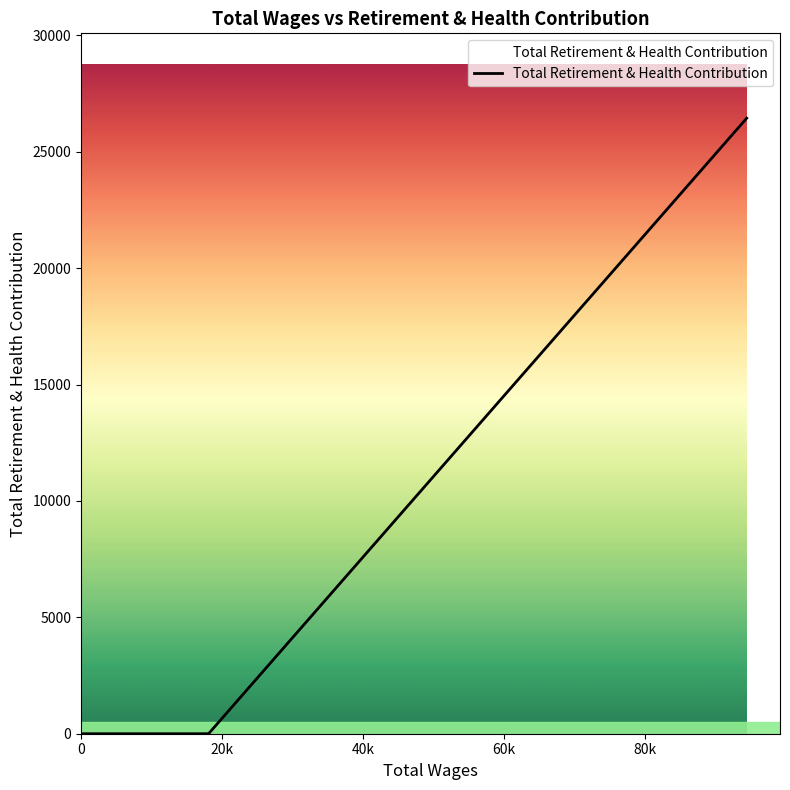

What is the greatest value displayed?

26442